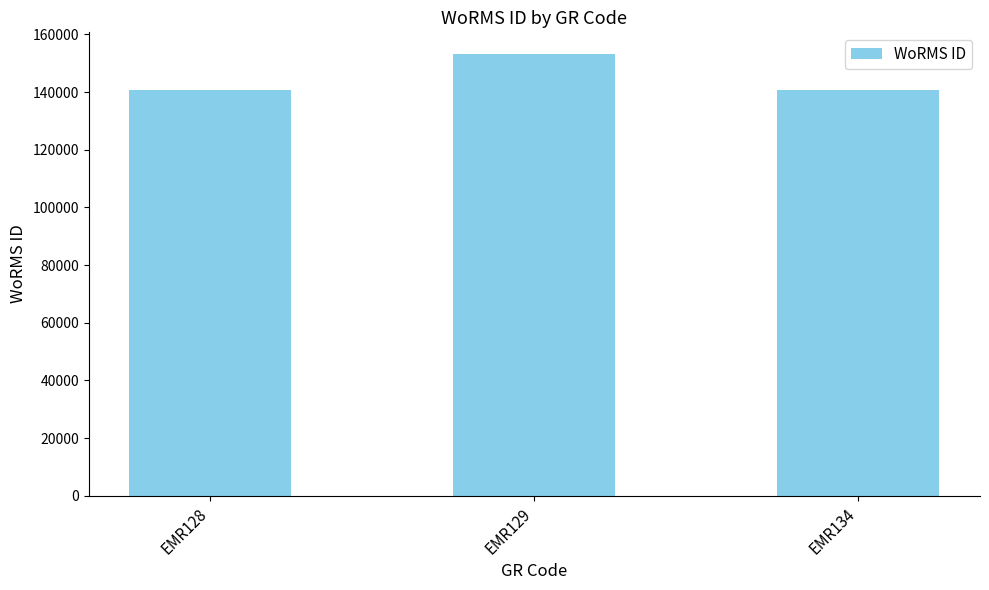

Count the number of data series in this chart.

1